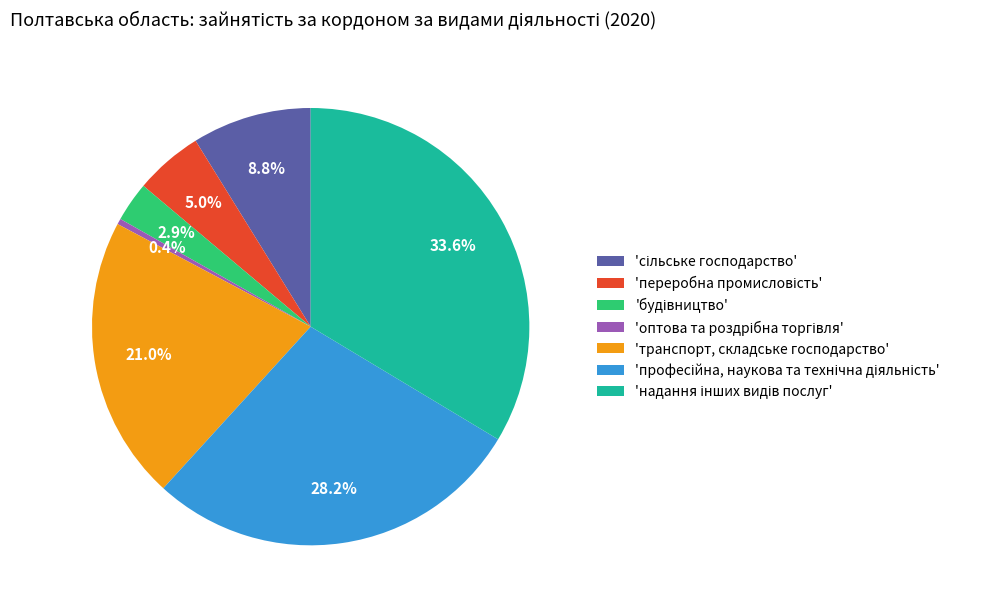

Does any single category account for the majority?

No